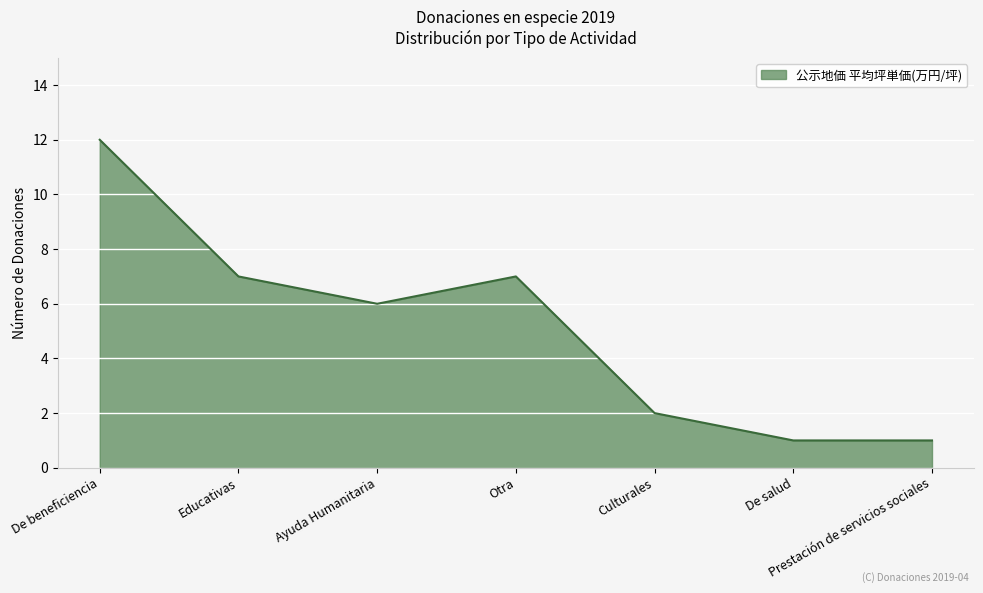

Is it true that the value at Educativas is 11?

False